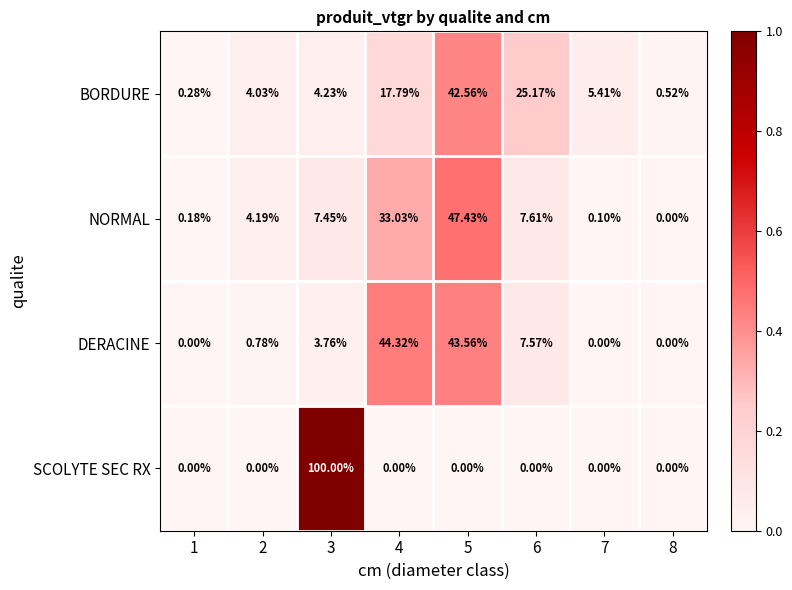

Which series changed the most between 4 and 8?

DERACINE